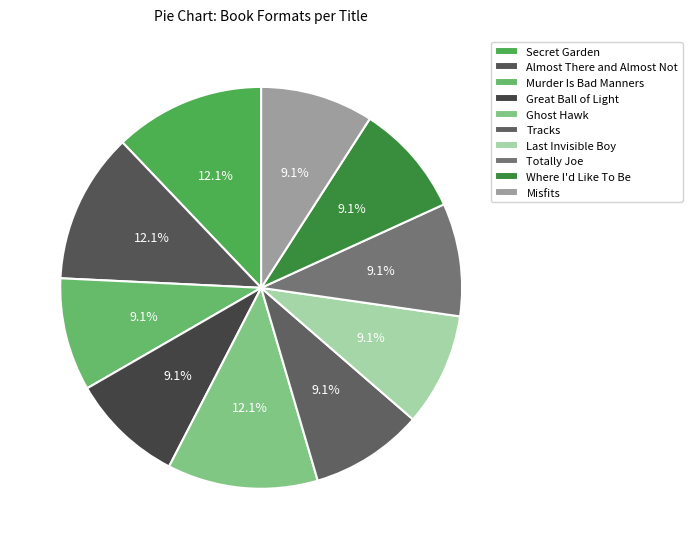

True or false: Great Ball of Light accounts for 9% of the total.

True